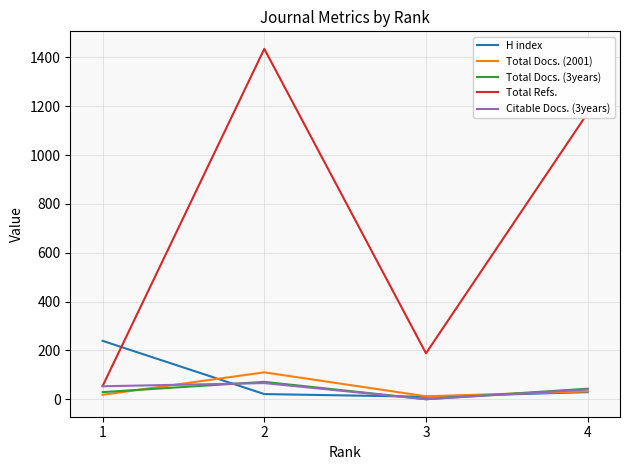

Does the chart have visible grid lines?

Yes